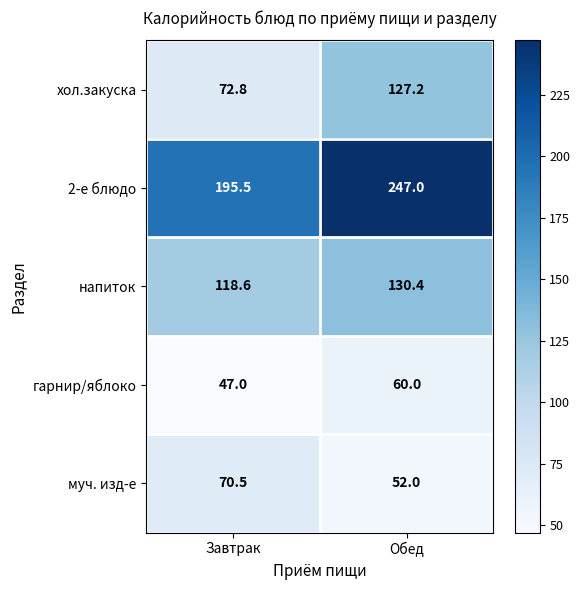

What is the total value across all series at Завтрак?

504.4